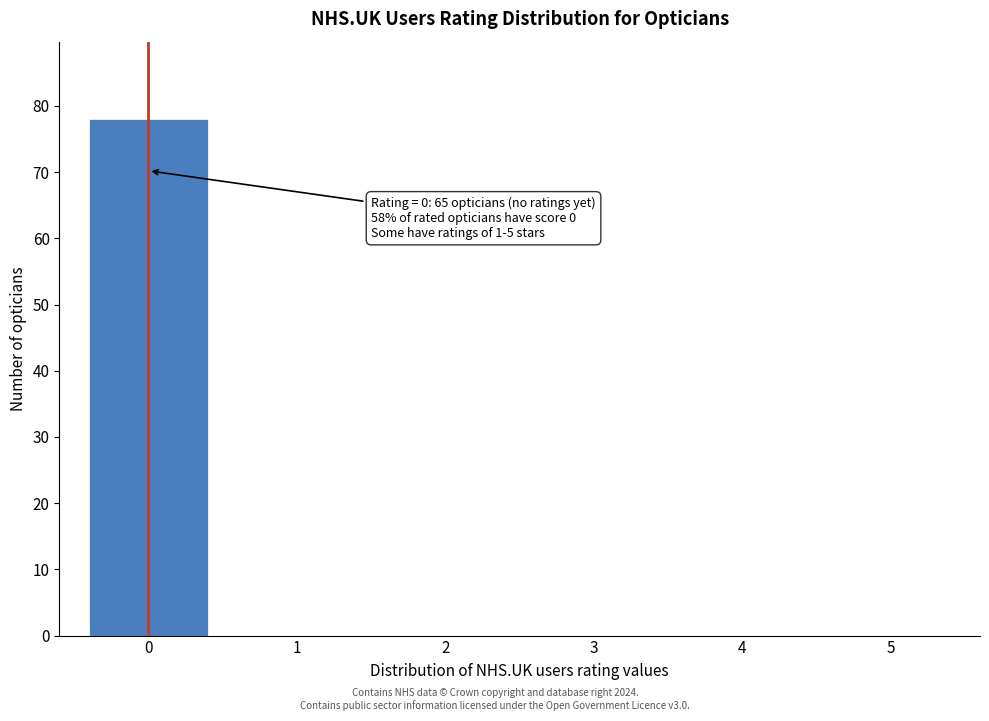

Reading right to left, what are all the values shown in this chart?

5=0	4=0	3=0	2=0	1=0	0=78